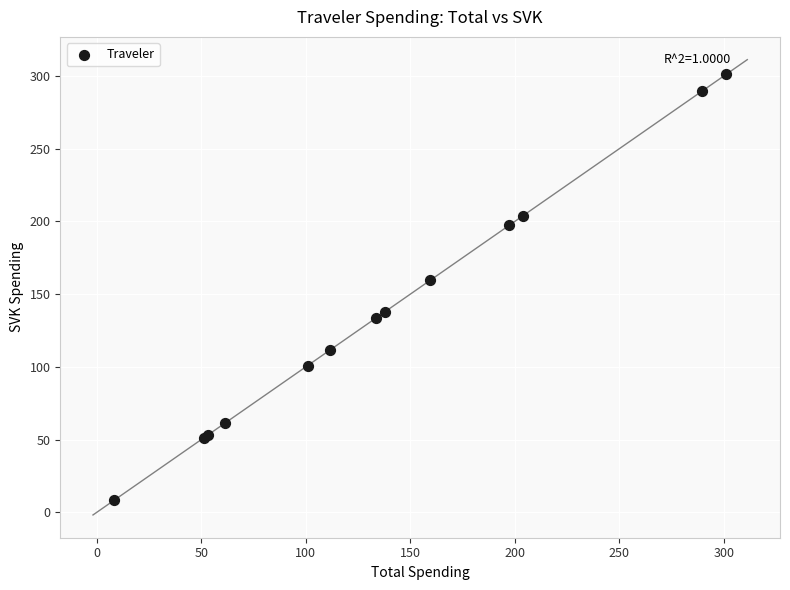

What Y value in the scatter plot is closest to 154?

159.3